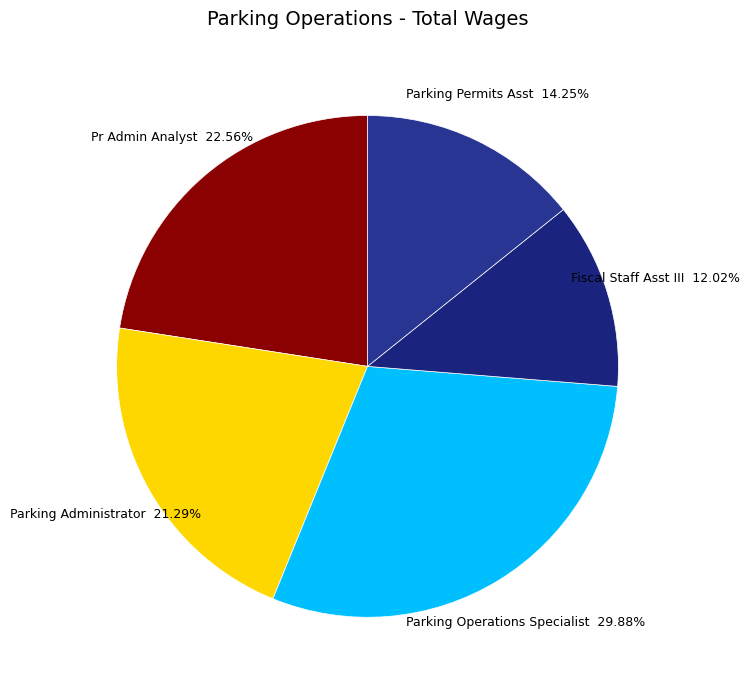

How many slices are in this pie chart?

5